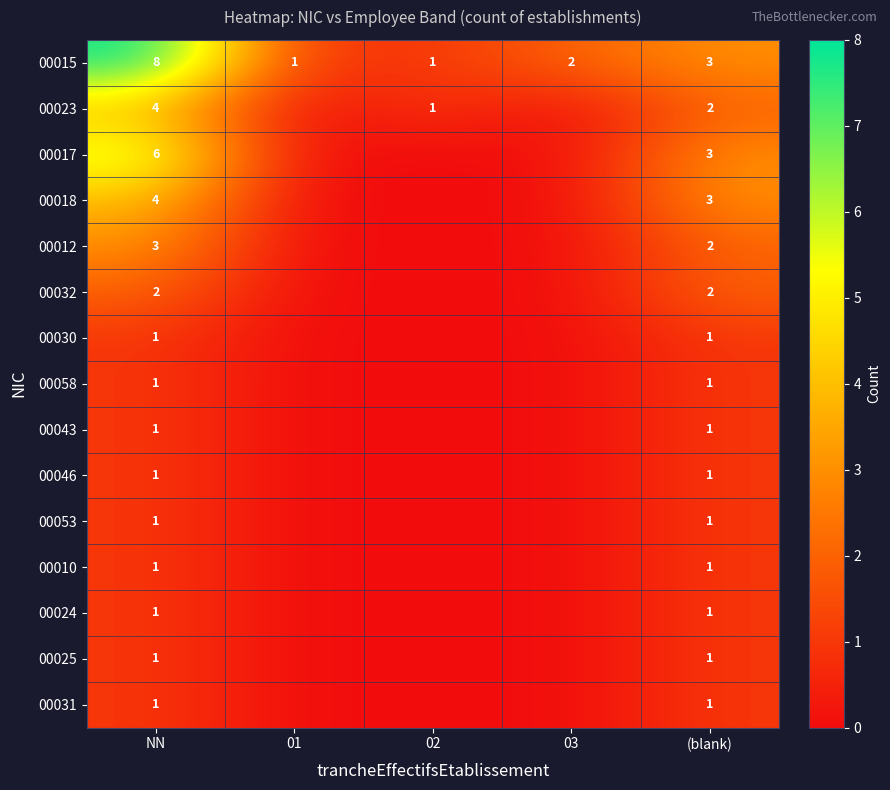

What is the total value across all series at NN?

36